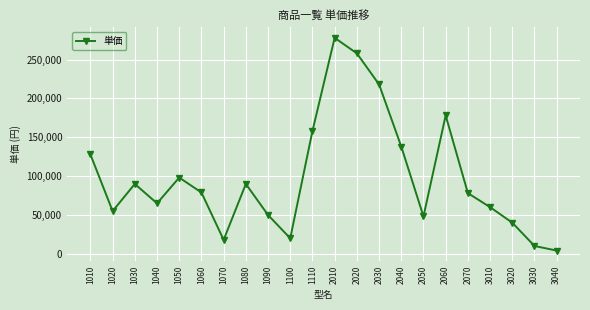

What is the ratio of the value at 1100 to the value at 2060?

0.1